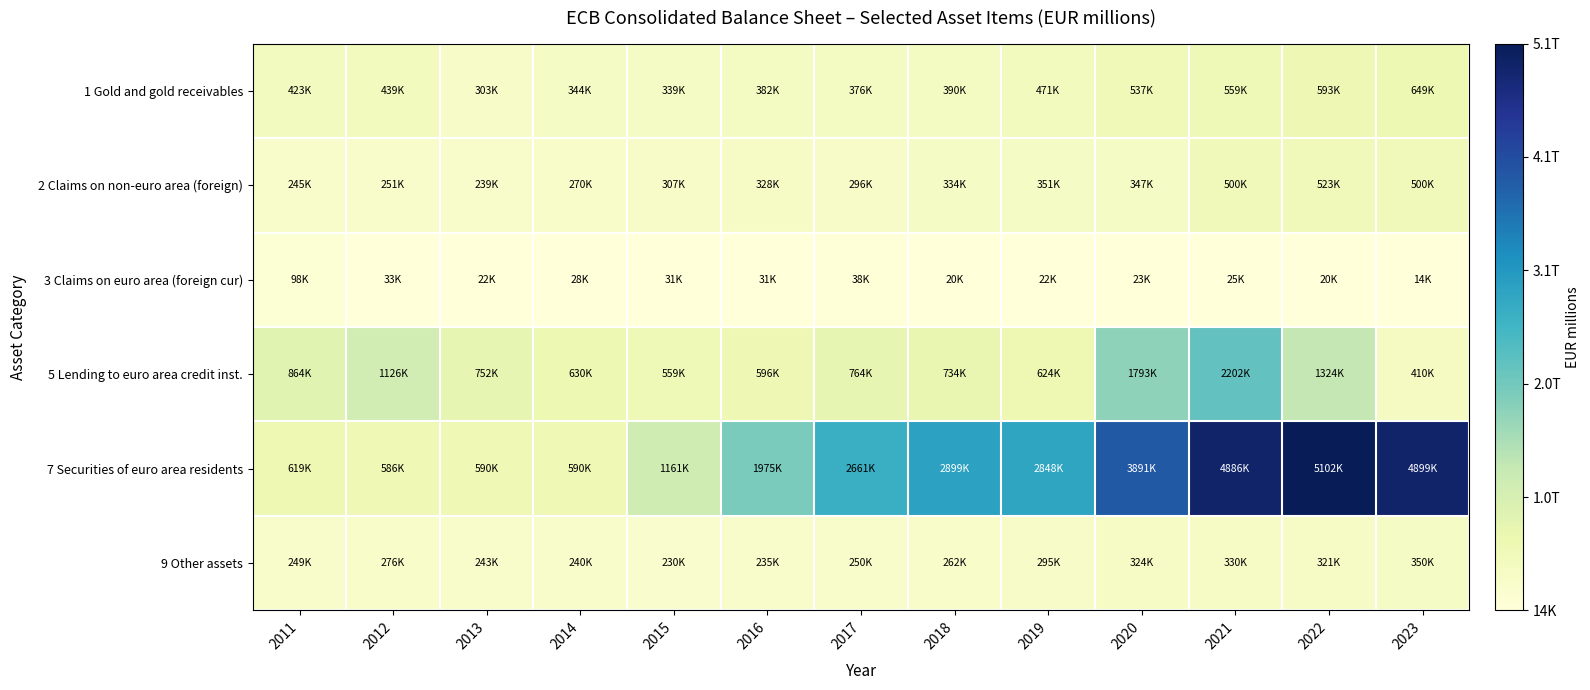

Reading left to right, extract all data points from this chart.

1 Gold and gold receivables: 2011=423458	2012=438686	2013=302940	2014=343630	2015=338713	2016=382061	2017=376300	2018=389765	2019=470742	2020=536542	2021=559373	2022=592898	2023=649110
2 Claims on non-euro area (foreign): 2011=244623	2012=250771	2013=239288	2014=270250	2015=307243	2016=327859	2017=296201	2018=334369	2019=351133	2020=347172	2021=500191	2022=523240	2023=499610
3 Claims on euro area (foreign cur): 2011=98226	2012=32727	2013=22464	2014=27940	2015=31110	2016=30719	2017=38079	2018=20499	2019=22074	2020=23437	2021=24529	2022=20417	2023=13888
5 Lending to euro area credit inst.: 2011=863568	2012=1126019	2013=752288	2014=630341	2015=558989	2016=595873	2017=764310	2018=734381	2019=624232	2020=1793194	2021=2201882	2022=1324347	2023=410290
7 Securities of euro area residents: 2011=618764	2012=586133	2013=590008	2014=590265	2015=1161004	2016=1974866	2017=2660726	2018=2899300	2019=2848351	2020=3890770	2021=4886410	2022=5102068	2023=4898722
9 Other assets: 2011=248860	2012=276483	2013=243063	2014=240254	2015=229802	2016=235368	2017=250052	2018=261556	2019=295174	2020=324056	2021=330198	2022=321222	2023=349907